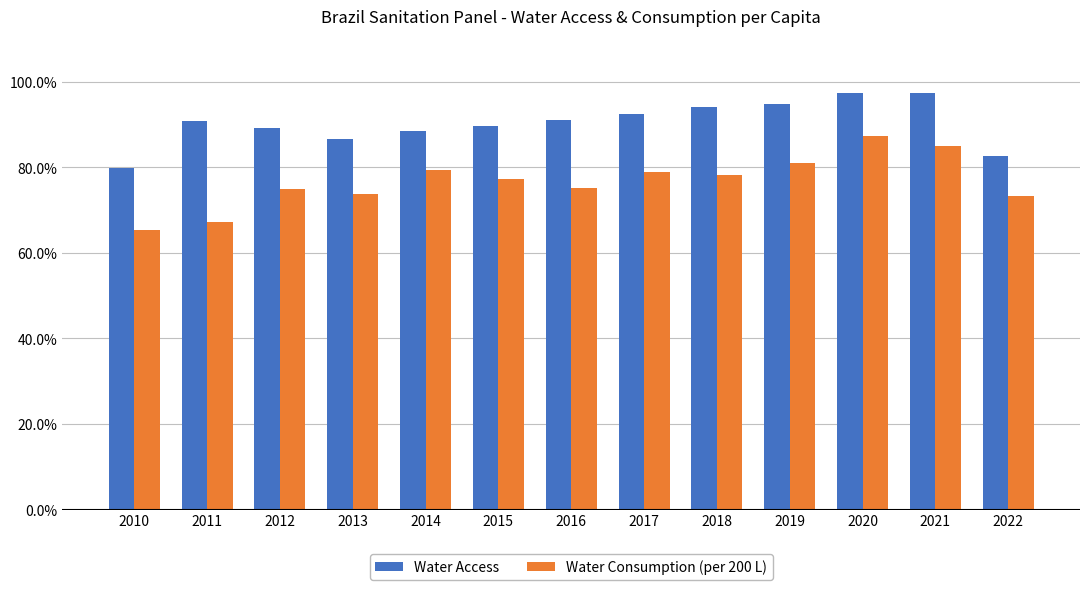

Rank the categories by Water Consumption (per 200 L) value from lowest to highest.

2010, 2011, 2022, 2013, 2012, 2016, 2015, 2018, 2017, 2014, 2019, 2021, 2020